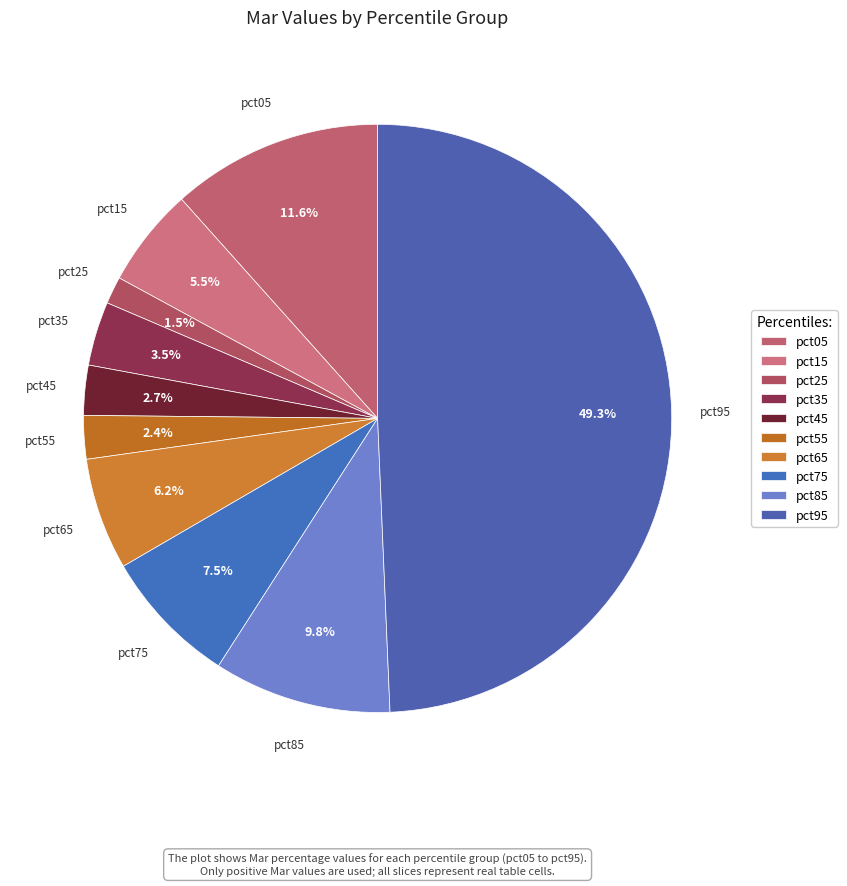

How many slices are in this pie chart?

10